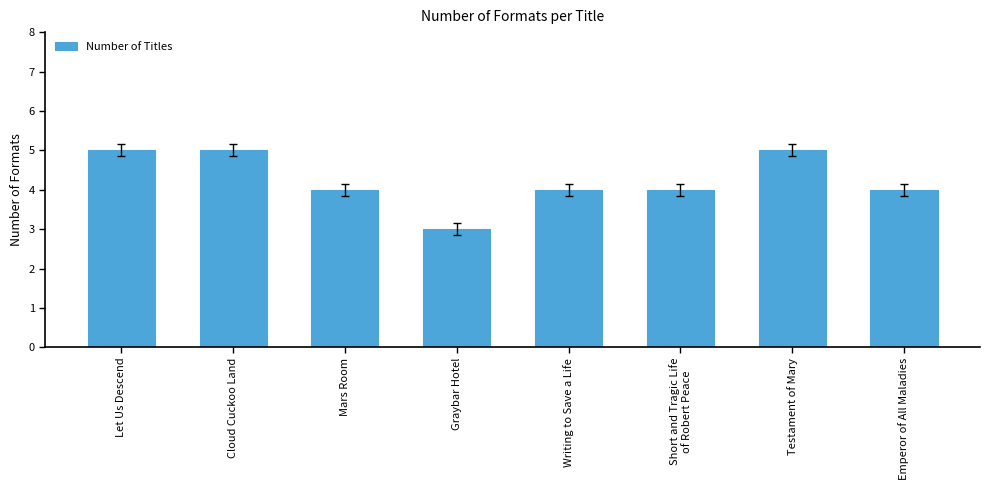

At which category does the chart reach its minimum across all series?

Graybar Hotel